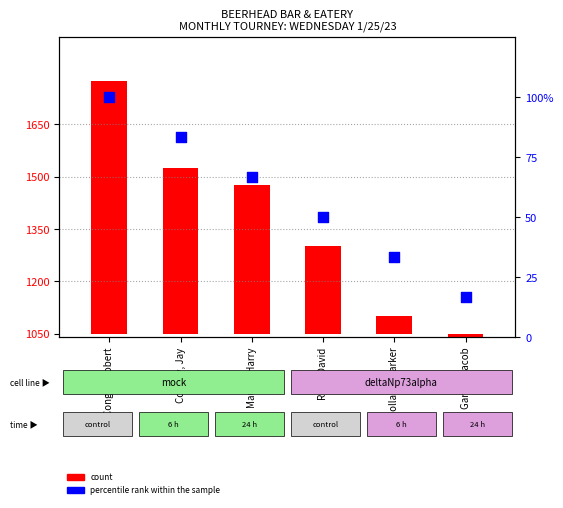

Approximately how many times larger is the value at Holland, Parker compared to Garcia, Jacob?

2.0